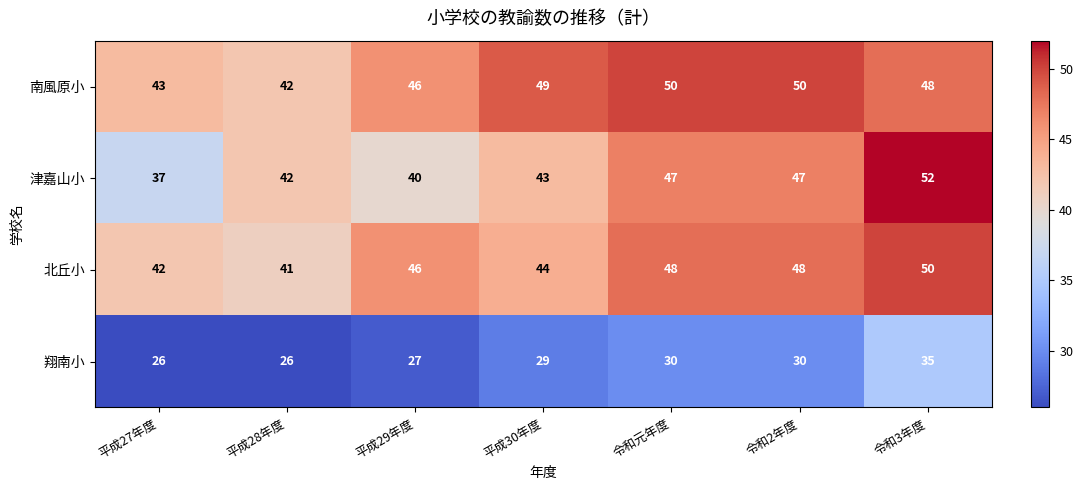

Which series has the largest total across all categories?

南風原小